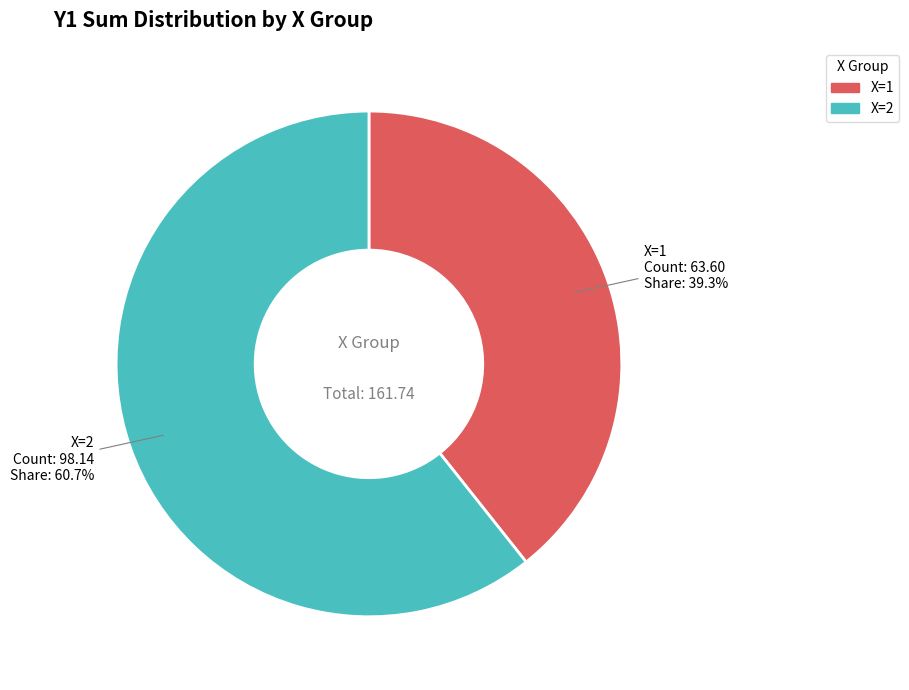

Does any single category account for the majority?

Yes